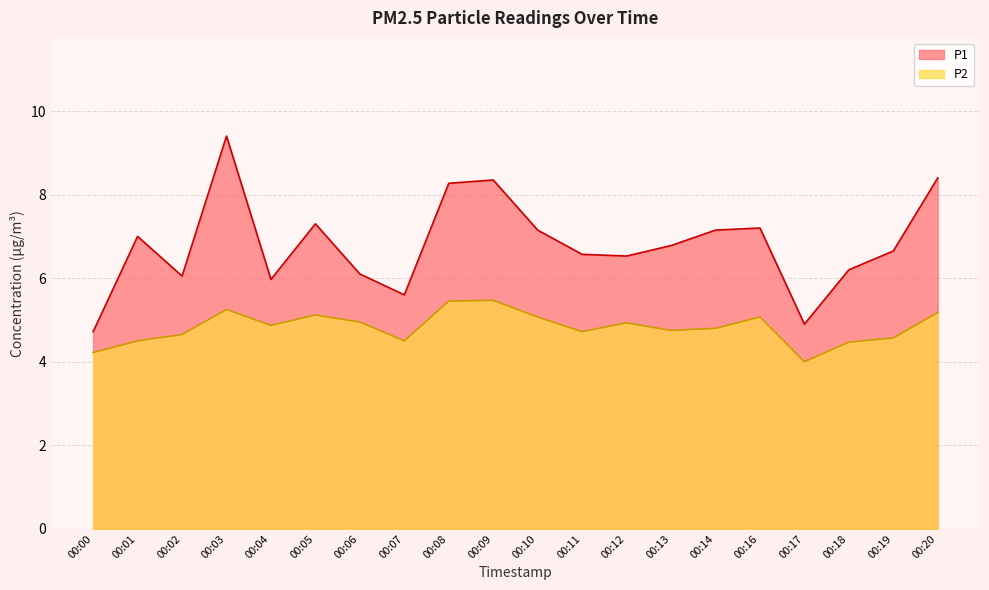

List the labels in order of P1 value, largest first.

00:03, 00:20, 00:09, 00:08, 00:05, 00:16, 00:10, 00:14, 00:01, 00:13, 00:19, 00:11, 00:12, 00:18, 00:06, 00:02, 00:04, 00:07, 00:17, 00:00